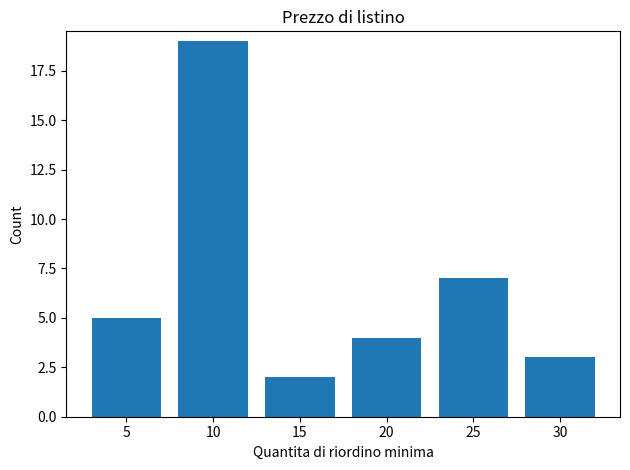

How many series are shown in this chart?

1